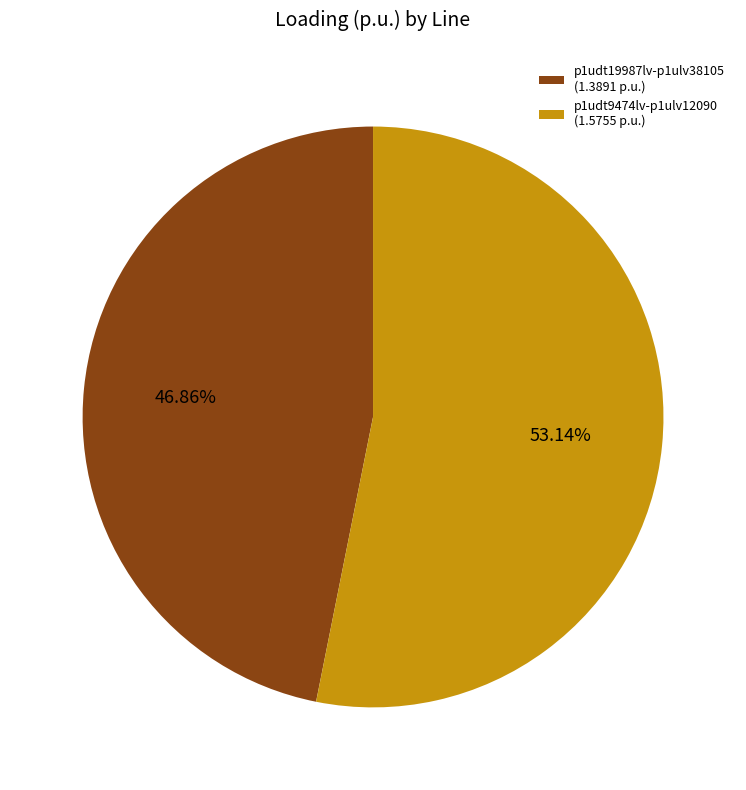

Approximately how many times larger is the value at p1udt9474lv-p1ulv12090 (1.5755 p.u.) compared to p1udt19987lv-p1ulv38105 (1.3891 p.u.)?

1.1